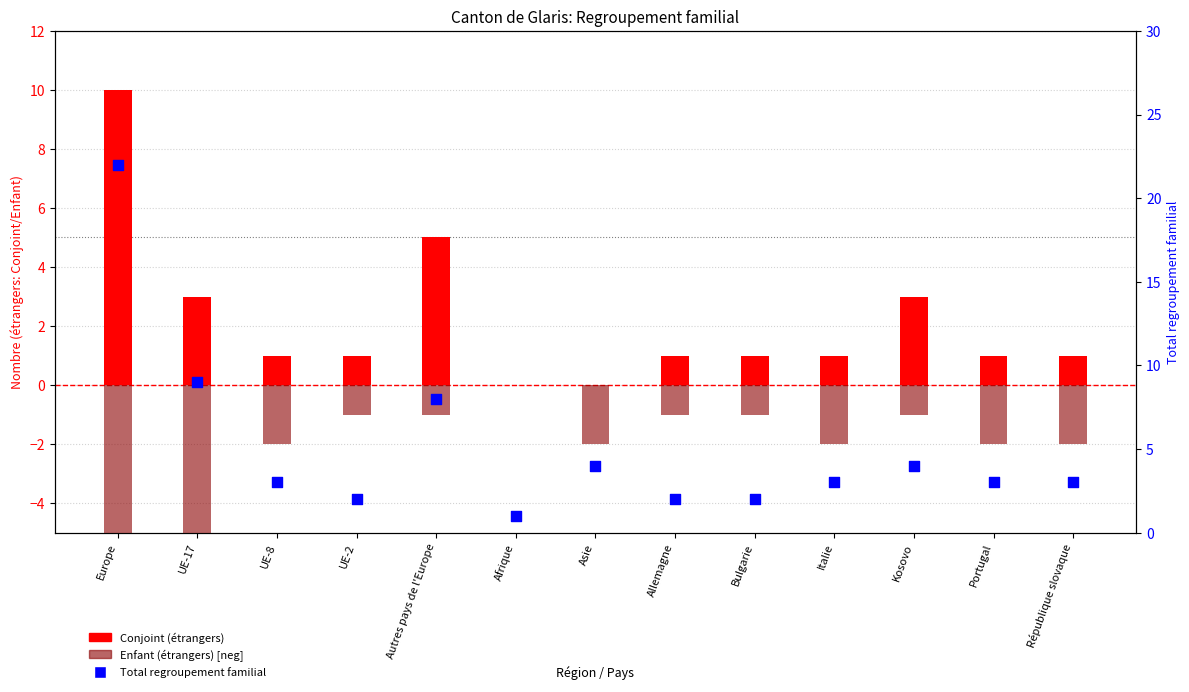

Which series has the largest total across all categories?

Total regroupement familial